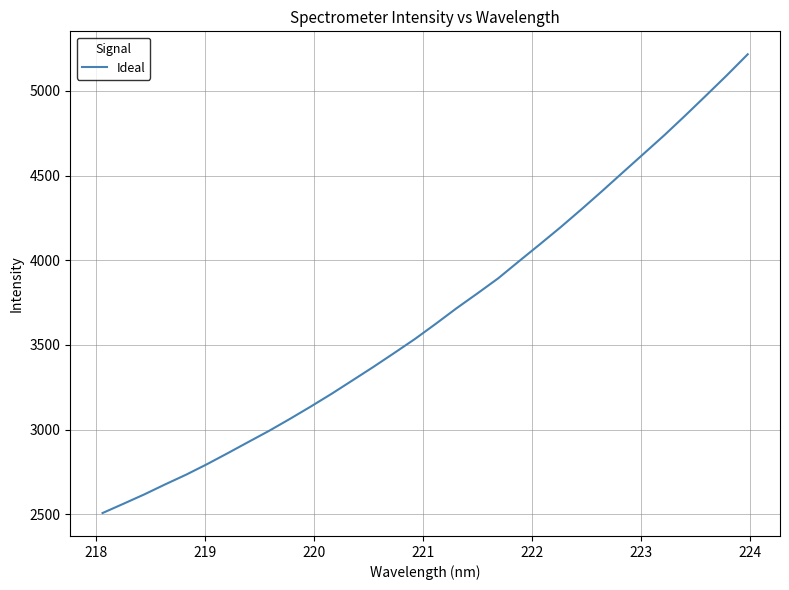

What is the difference between the maximum and minimum values?

2708.9